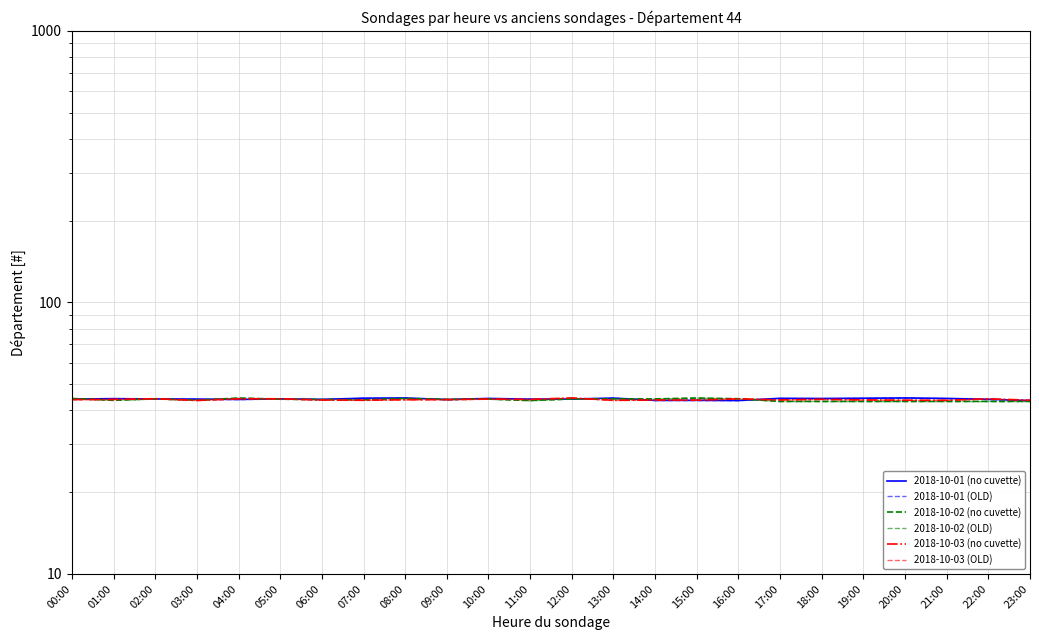

At which category does the chart reach its peak across all series?

12:00